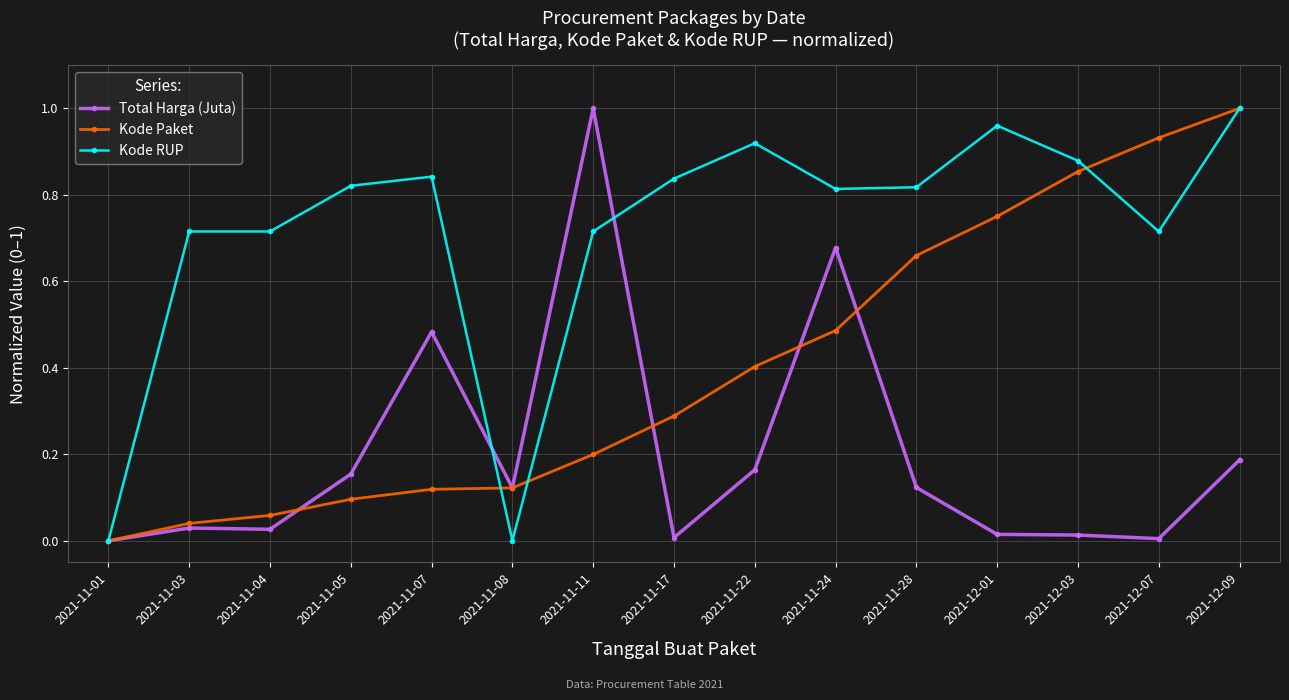

What is the label of the 15th point from the right?

2021-11-01